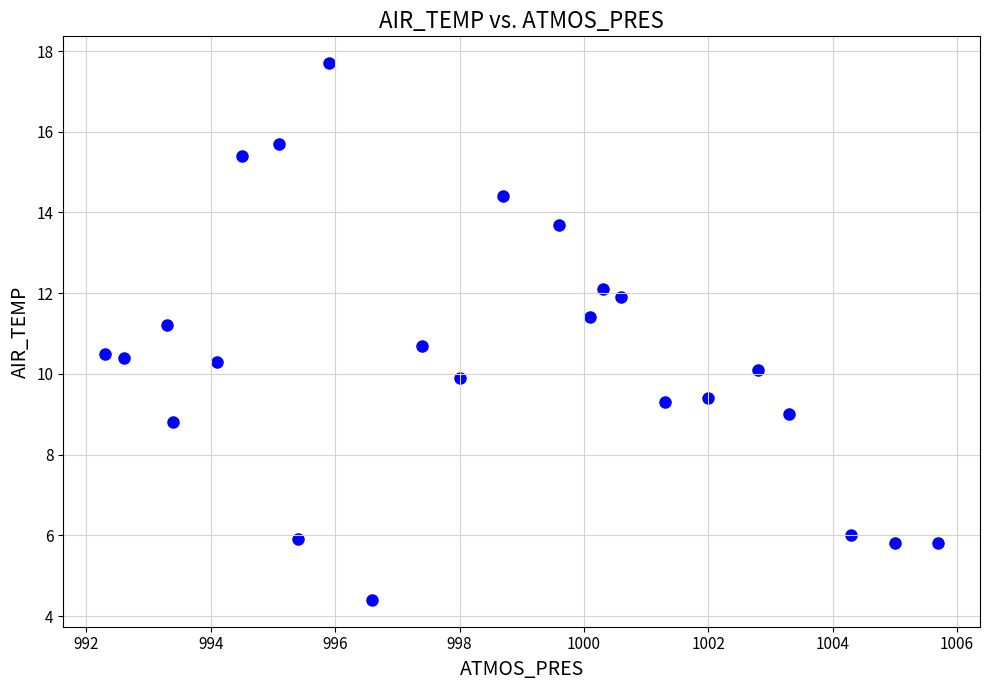

What is the range of Y values (max minus min)?

13.3